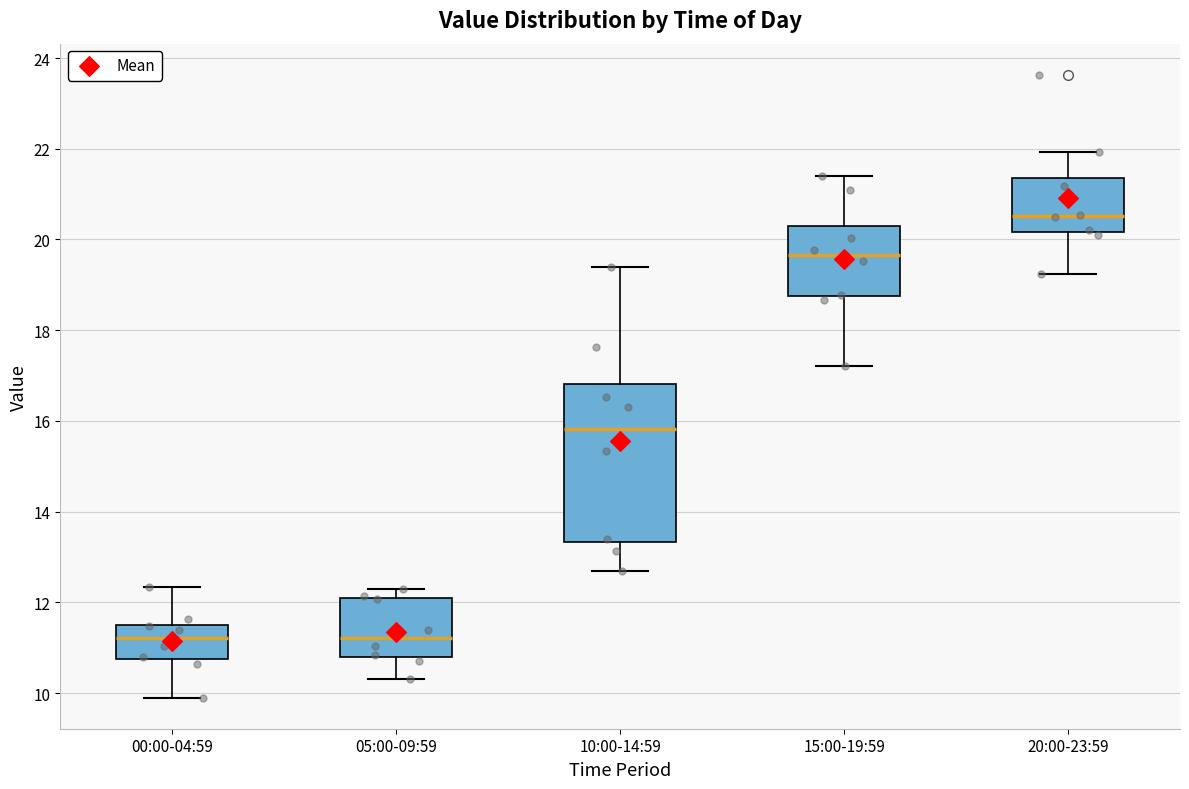

Comparing the boxes themselves (not the whiskers), which one is the tallest?

10:00-14:59